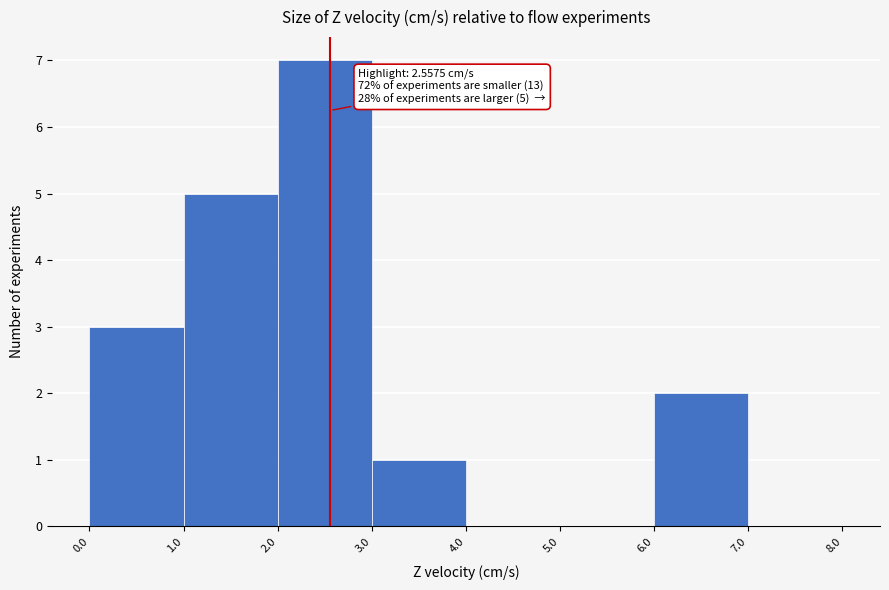

Which range on the x-axis has the tallest bar?

2.0 to 3.0